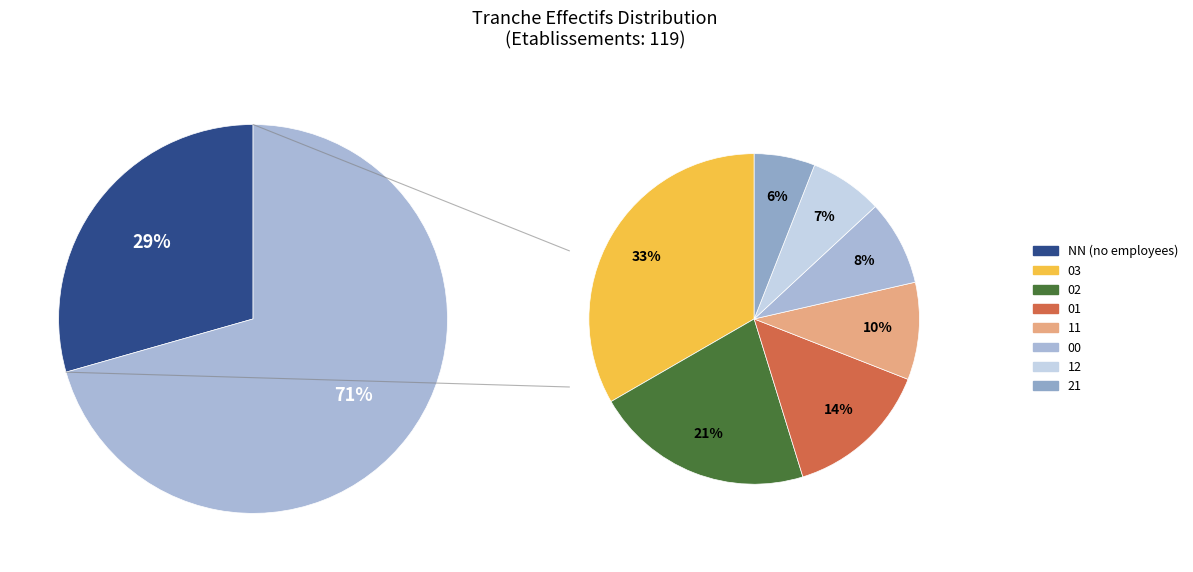

Count the number of slices in the pie.

8